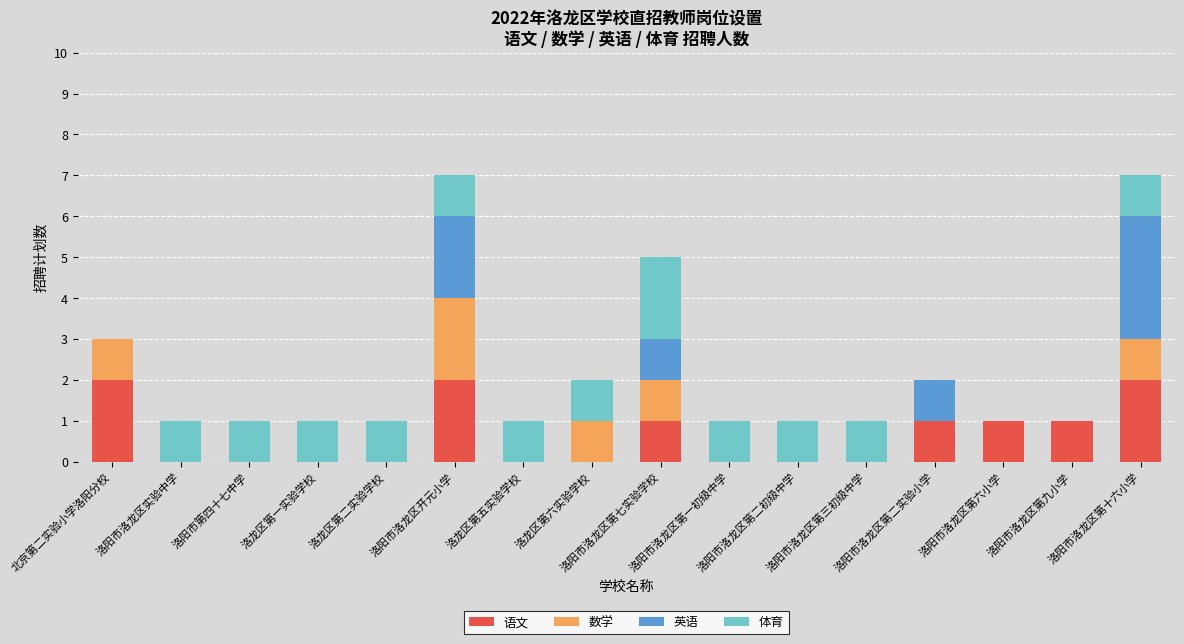

Between 洛阳市洛龙区第一初级中学 and 洛龙区第一实验学校, which is larger?

洛阳市洛龙区第一初级中学